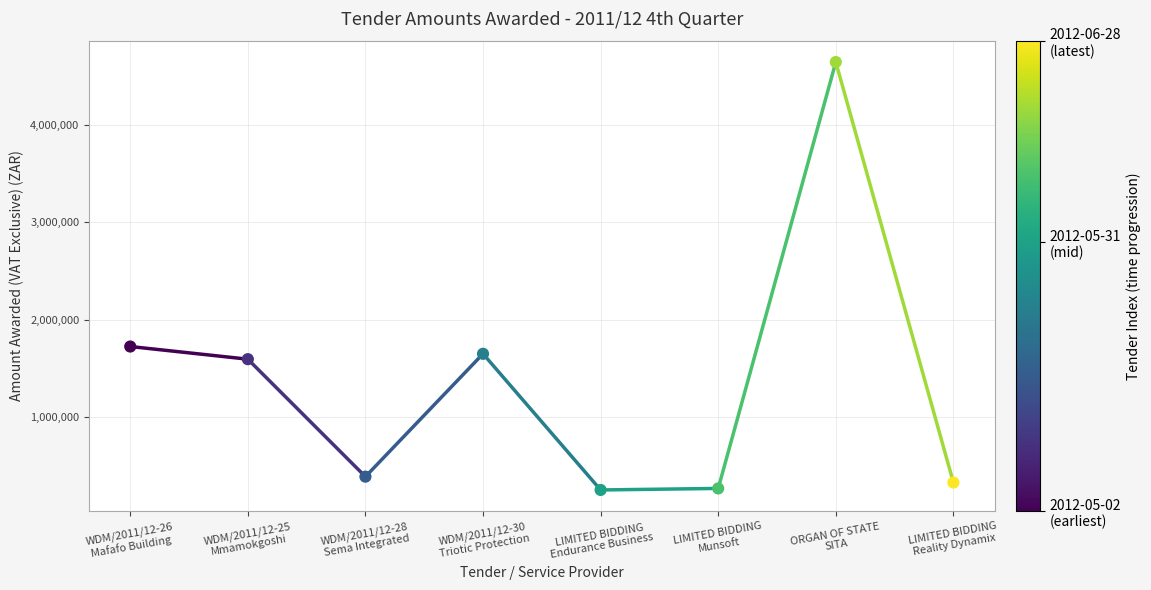

What Y value in the scatter plot is closest to 2448754?

1726309.7